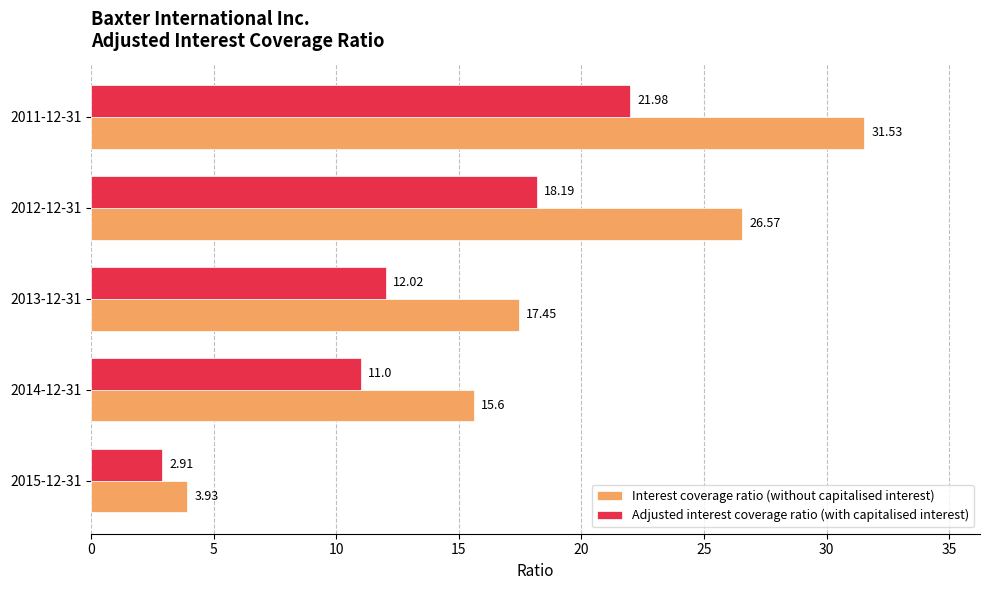

Is the value of Adjusted interest coverage ratio (with capitalised interest) at 2012-12-31 greater than the value of Interest coverage ratio (without capitalised interest) at 2015-12-31?

Yes